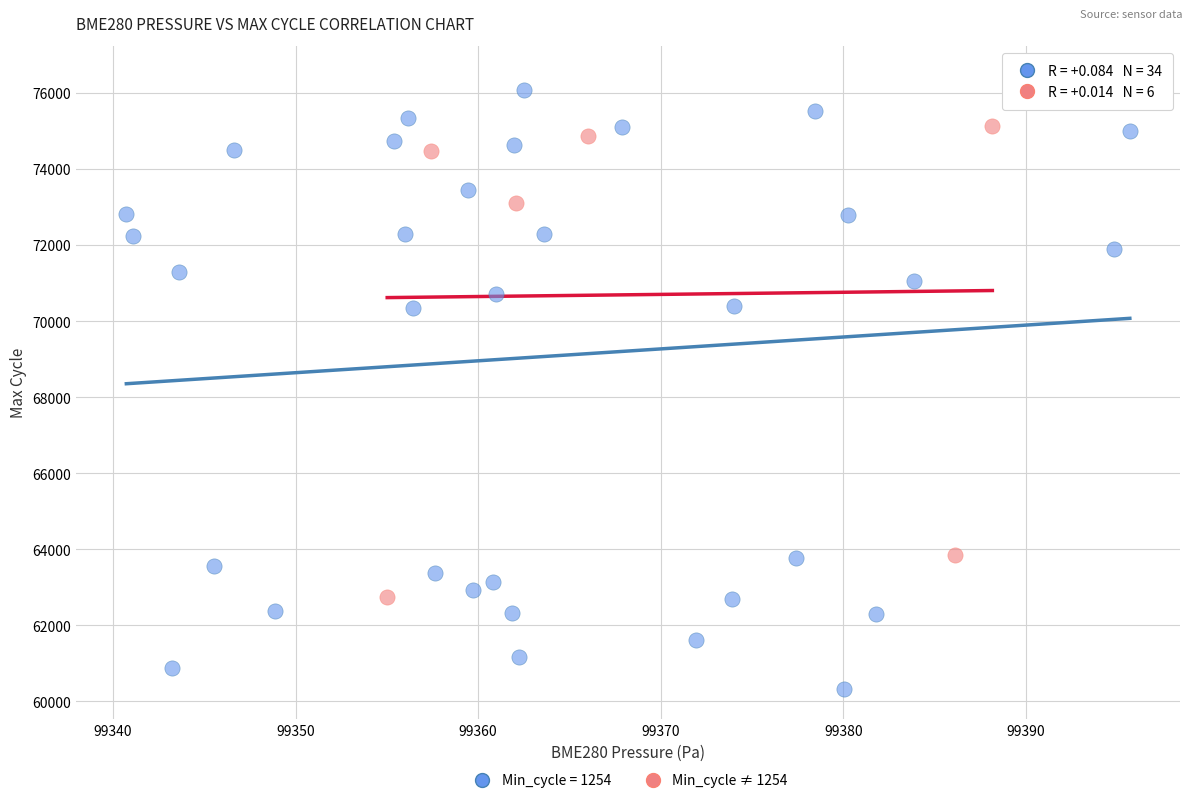

Which series has the widest spread of Y values?

Min_cycle = 1254